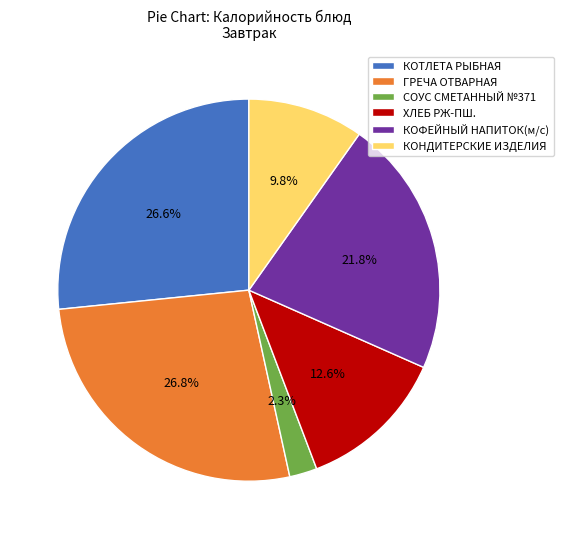

Between КОТЛЕТА РЫБНАЯ and СОУС СМЕТАННЫЙ №371, which is larger?

КОТЛЕТА РЫБНАЯ